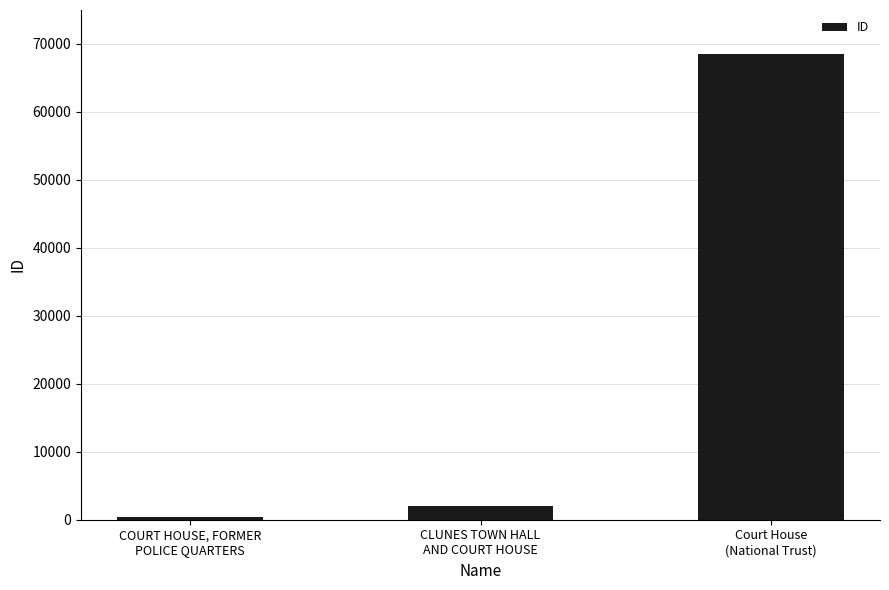

What is the maximum value shown in the chart?

68533